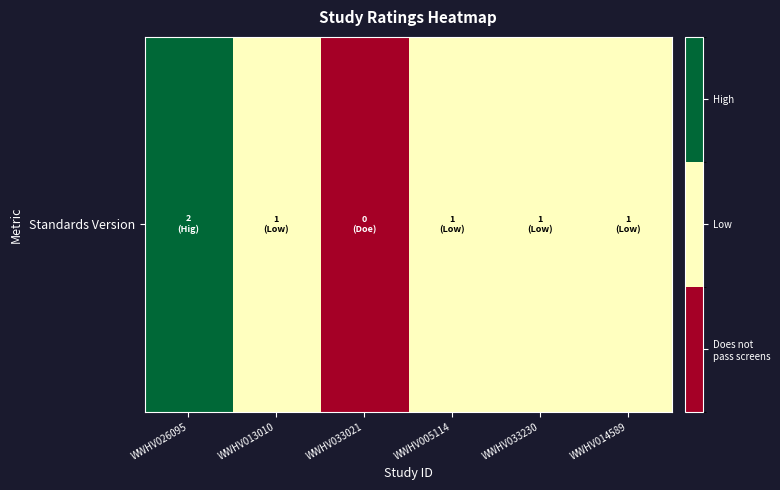

What is the difference between the values at WWHV026095 and WWHV005114?

1